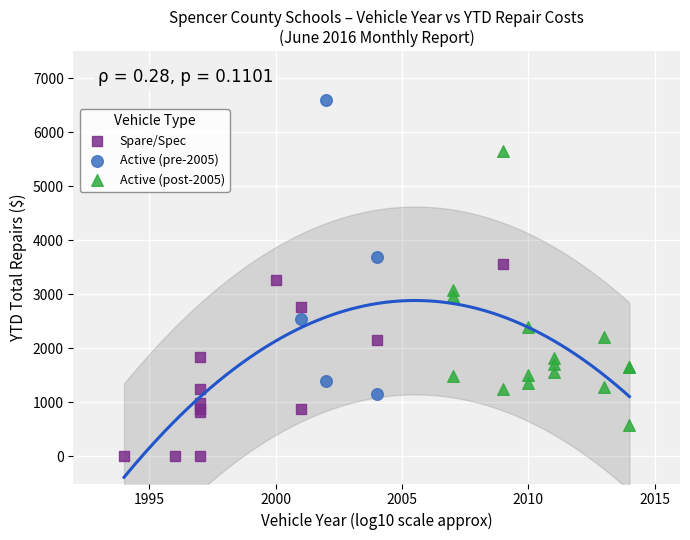

Which series contains the highest Y value?

Active (pre-2005)